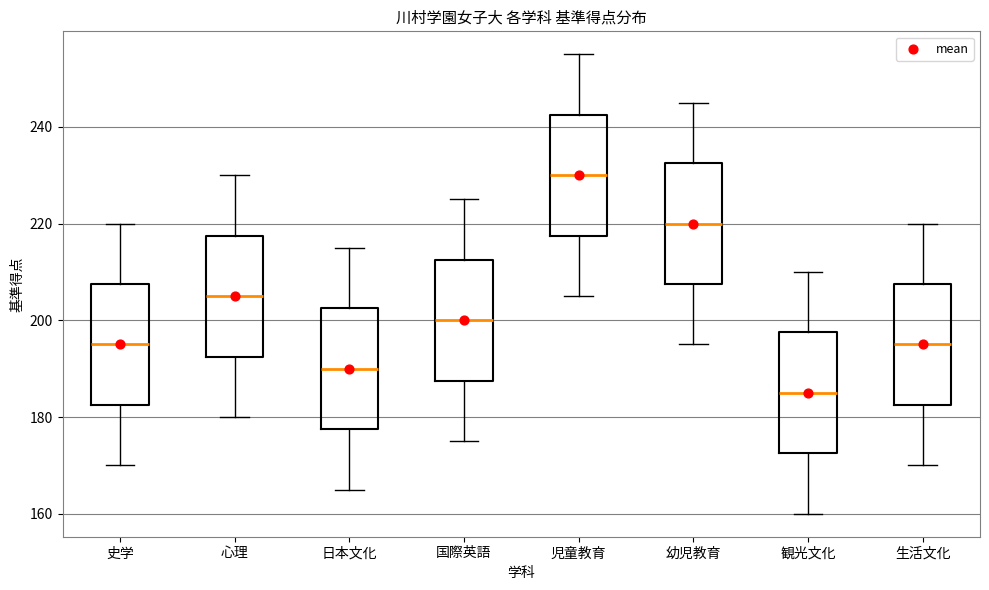

Reading left to right, transcribe this box plot: for each box, give where its median line is, the range the box spans, and where its two whiskers end, as read against the y-axis. The values are not printed on the chart, so give them approximately, as read against the axis.

史学: median 196, box 182 to 208, whiskers 170 to 220
心理: median 206, box 192 to 218, whiskers 180 to 230
日本文化: median 190, box 178 to 202, whiskers 166 to 216
国際英語: median 200, box 188 to 212, whiskers 176 to 226
児童教育: median 230, box 218 to 242, whiskers 206 to 256
幼児教育: median 220, box 208 to 232, whiskers 196 to 246
観光文化: median 186, box 172 to 198, whiskers 160 to 210
生活文化: median 196, box 182 to 208, whiskers 170 to 220